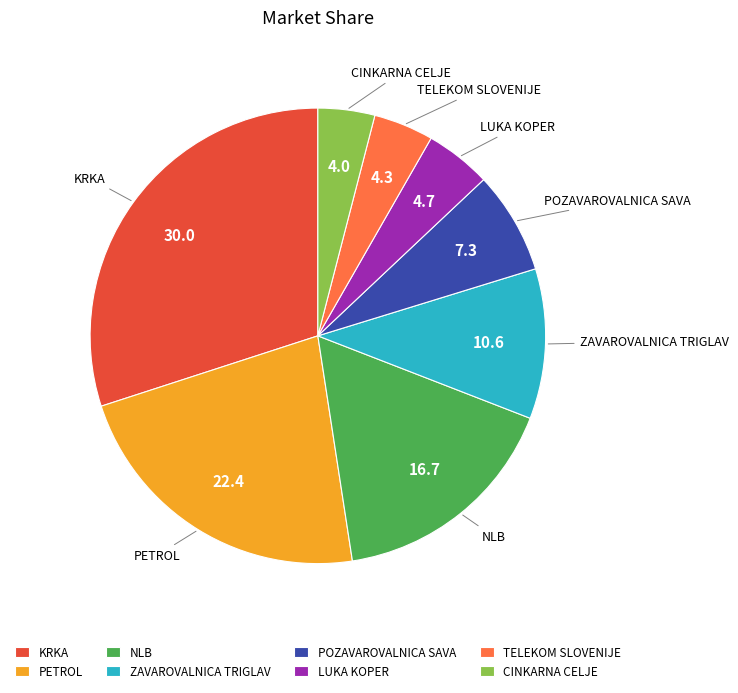

Is it true that ZAVAROVALNICA TRIGLAV is 11% of the pie?

True